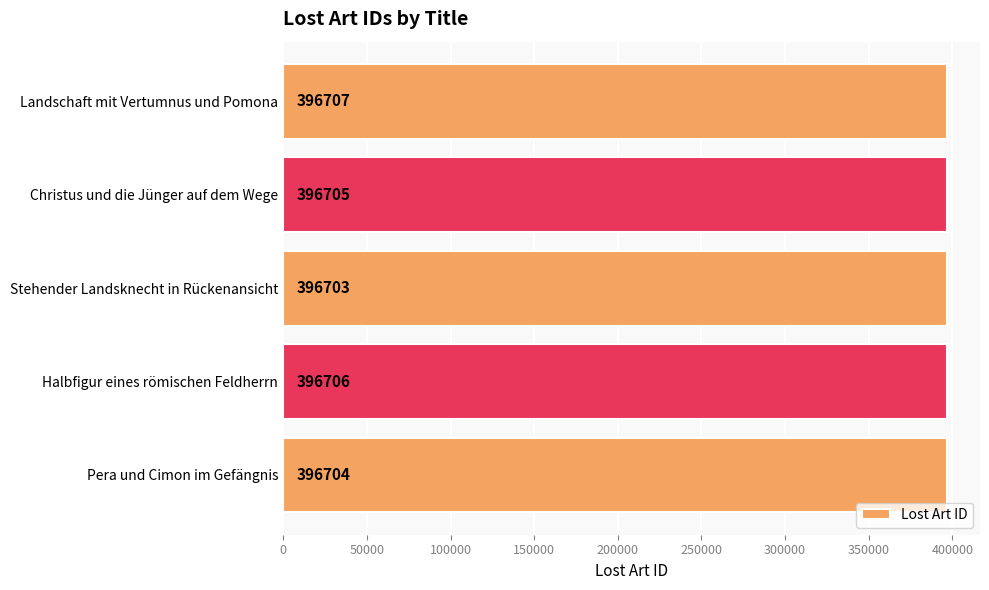

What is the smallest value displayed?

396703